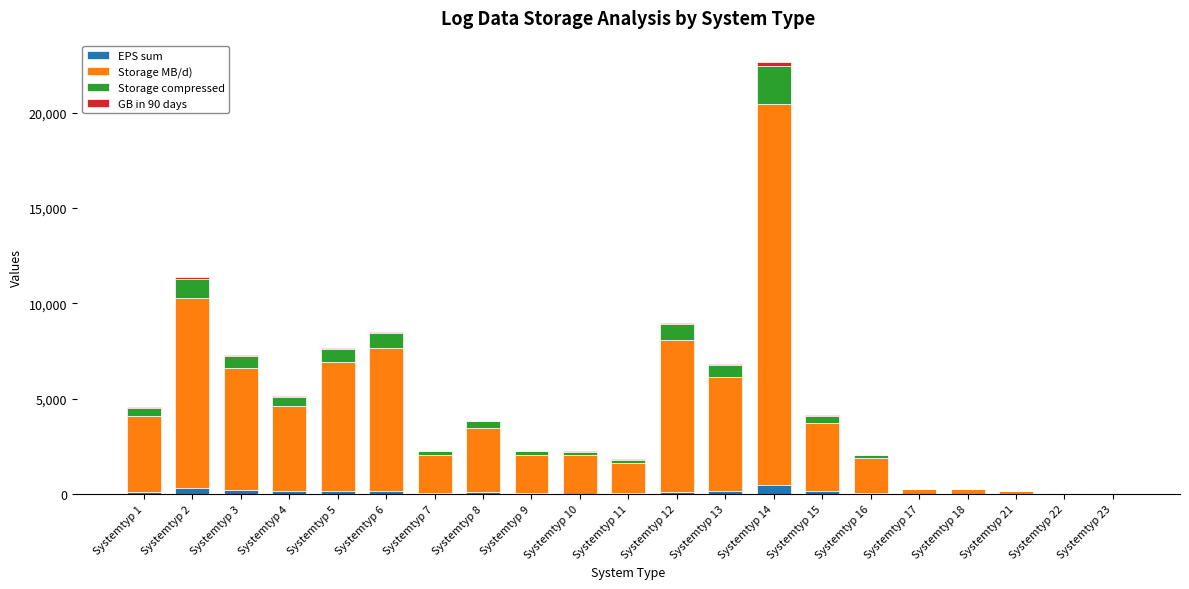

What is the sum of all EPS sum values?

2211.0